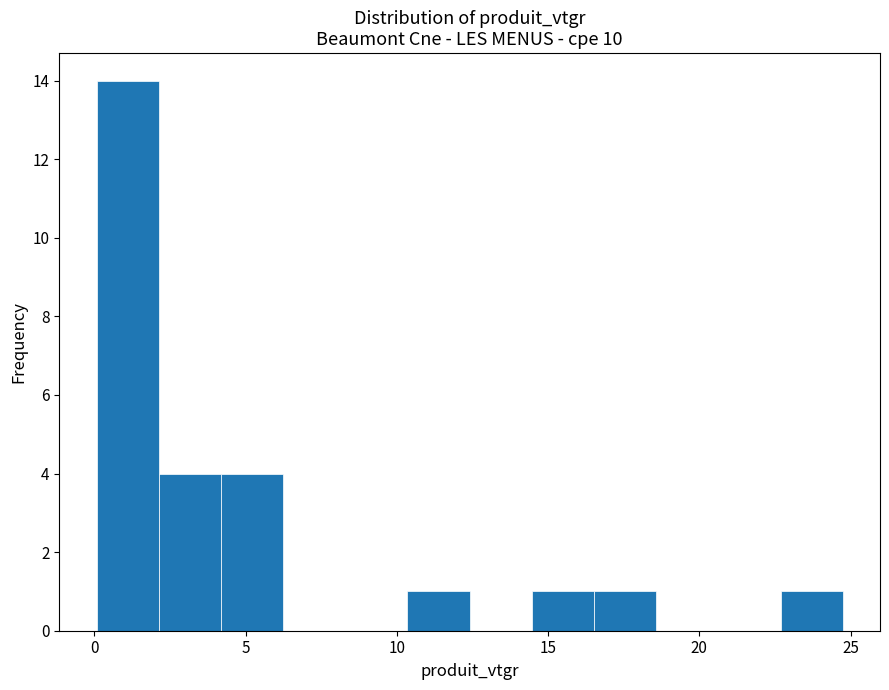

Reading left to right, transcribe this chart: for each bar, give the range it covers on the x-axis and its height. Neither the bar edges nor the heights are printed on the chart, so give them approximately, as read against the axes.

0.0 to 2.0: 14
2.0 to 4.0: 4
4.0 to 6.0: 4
6.0 to 8.5: 0
8.5 to 10.5: 0
10.5 to 12.5: 1
12.5 to 14.5: 0
14.5 to 16.5: 1
16.5 to 18.5: 1
18.5 to 20.5: 0
20.5 to 22.5: 0
22.5 to 24.5: 1